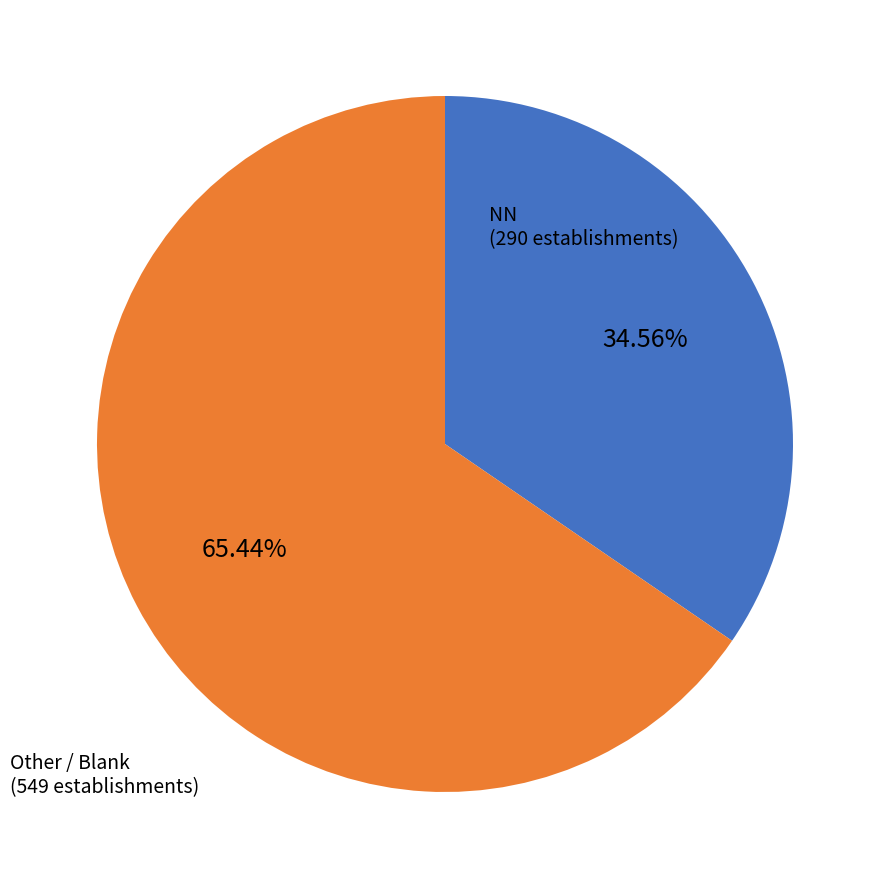

Does any single category account for the majority?

Yes